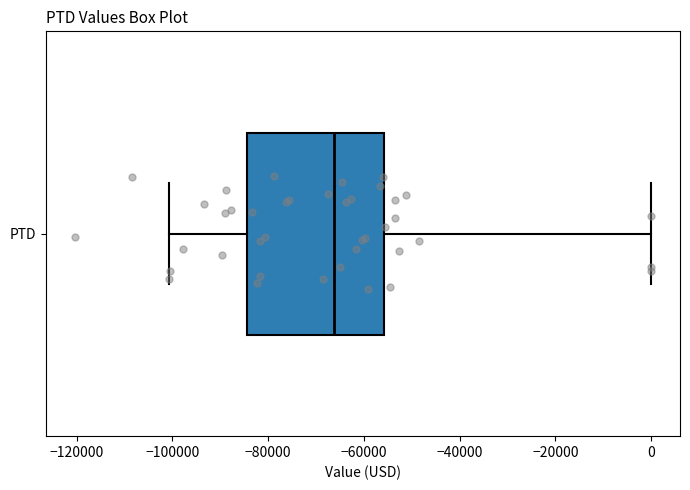

Where is the left edge of the box for PTD on the x-axis? The values are not printed on the chart, so give them approximately, as read against the axis.

-84000